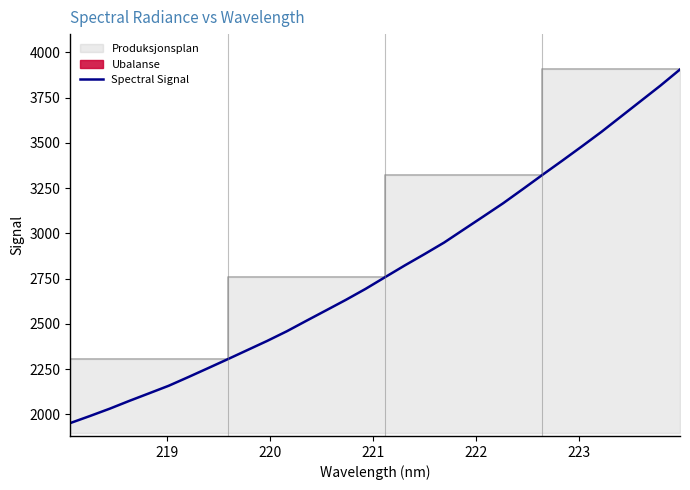

Reading right to left, transcribe all the data shown in this chart.

3906.0	3816.4	3731.3	3646.2	3561.1	3480.6	3401.4	3323.7	3244.8	3166.8	3094.2	3022.1	2949.8	2885.7	2823.4	2758.7	2693.5	2632.9	2575.2	2517.7	2459.5	2406.1	2355.7	2305.3	2255.7	2206.6	2158.5	2116.6	2074.9	2031.6	1991.3	1952.3